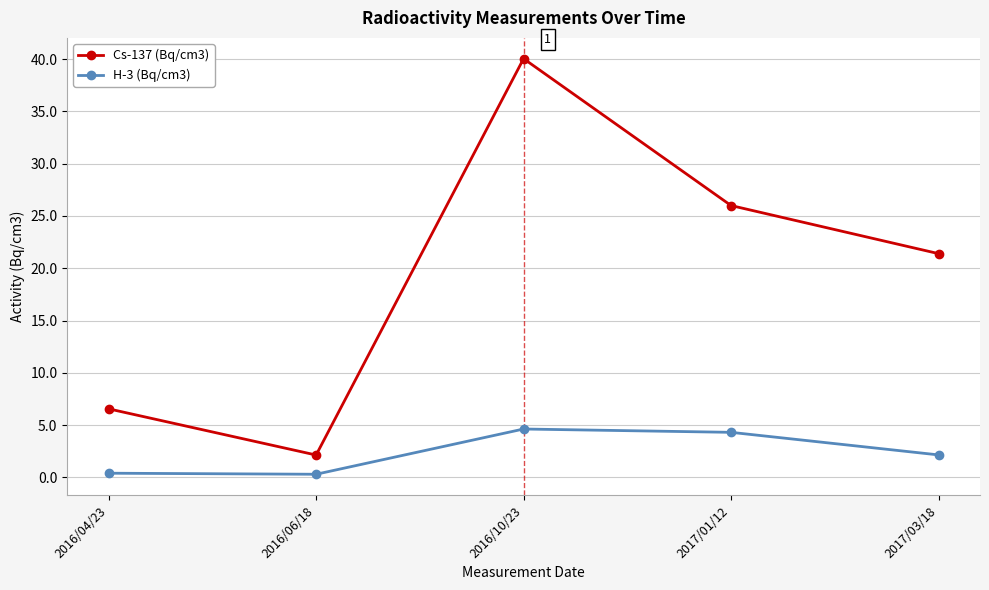

How many lines are shown in the chart?

2